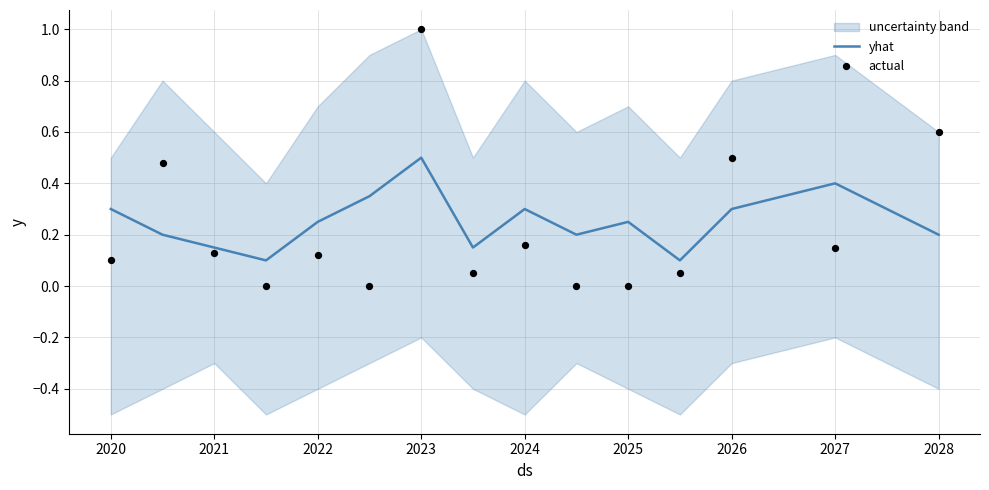

The value of yhat at 2022 is 0.4. True or false?

False